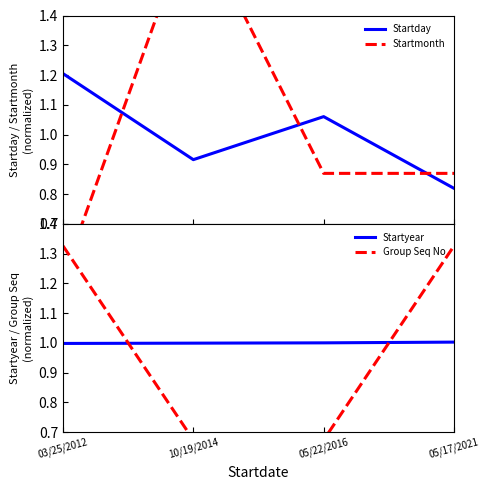

The value of Group Seq No at 05/17/2021 is 1.3. True or false?

True